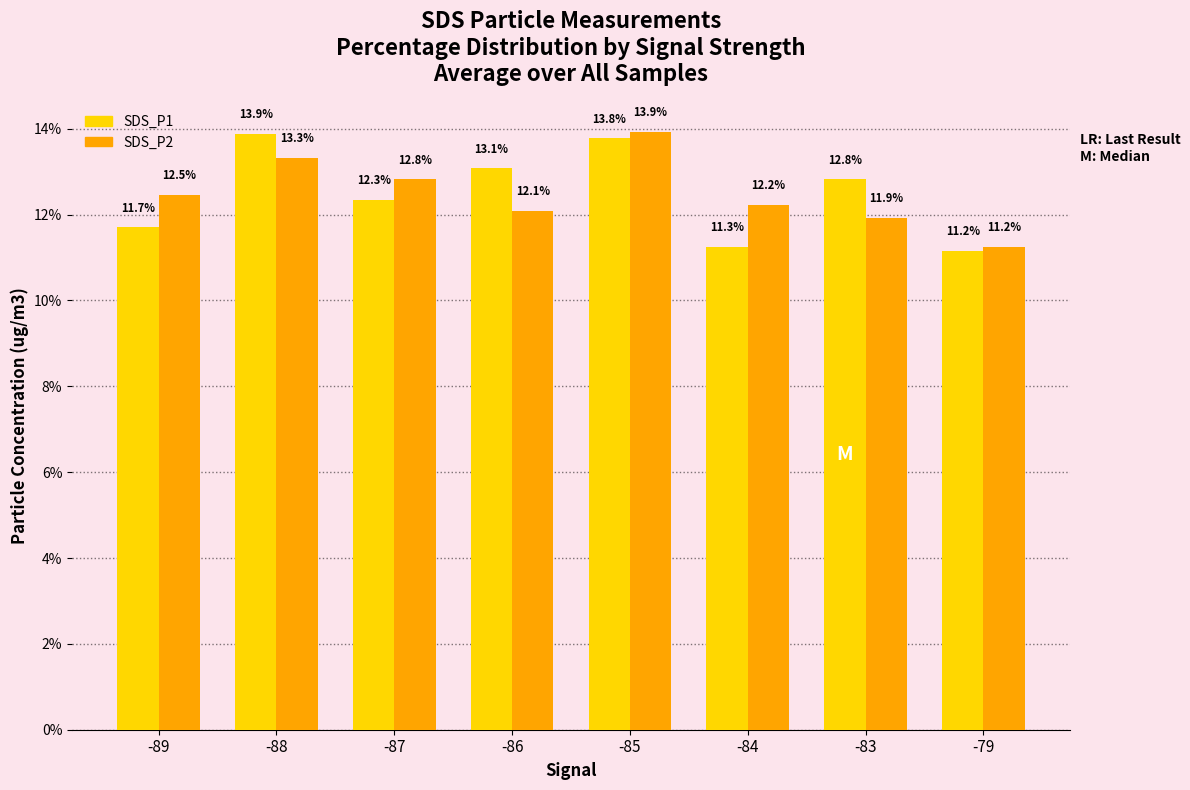

What is the value of the SDS_P2 bar at the 4th from the left?

12.1